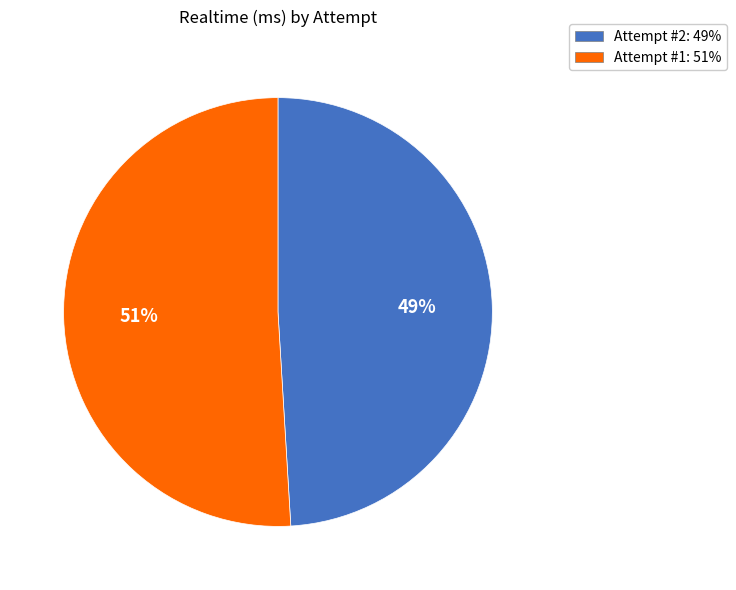

Count the number of slices in the pie.

2